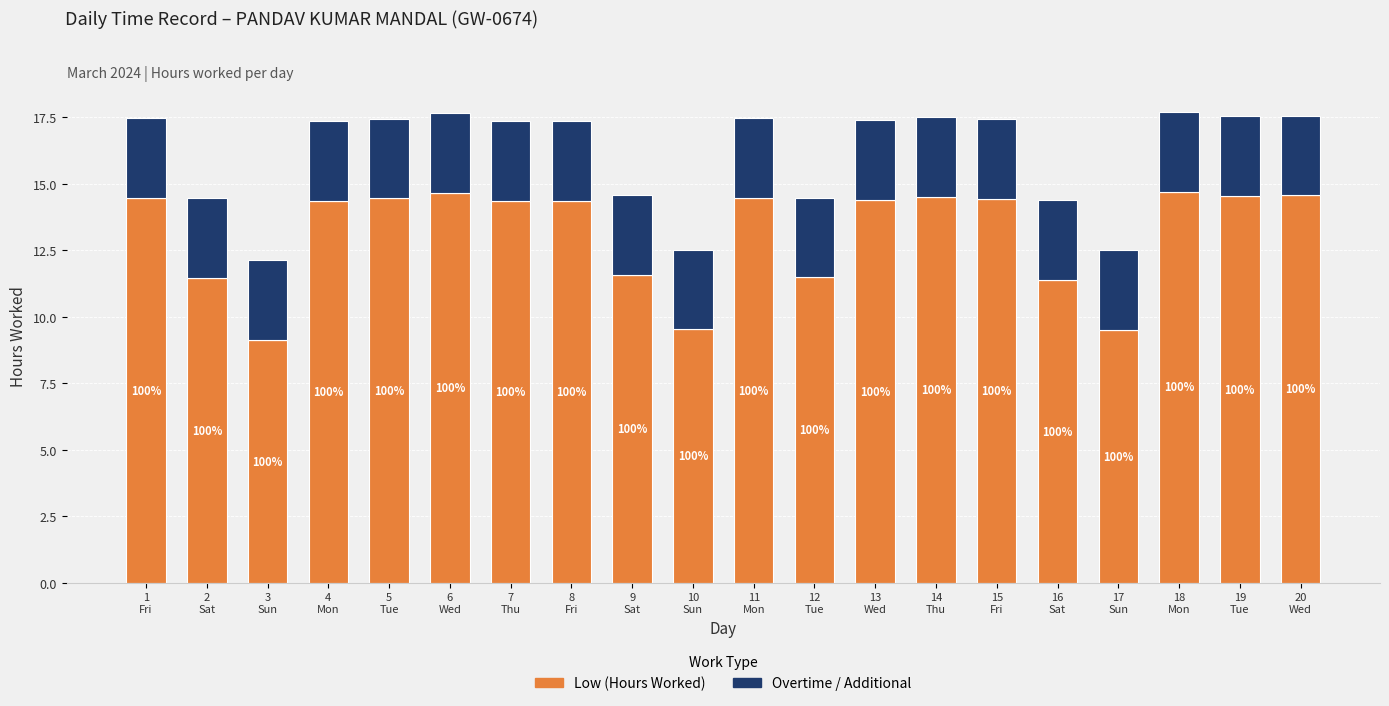

What is the difference between the maximum and minimum values in the Low (Hours Worked) series?

5.6